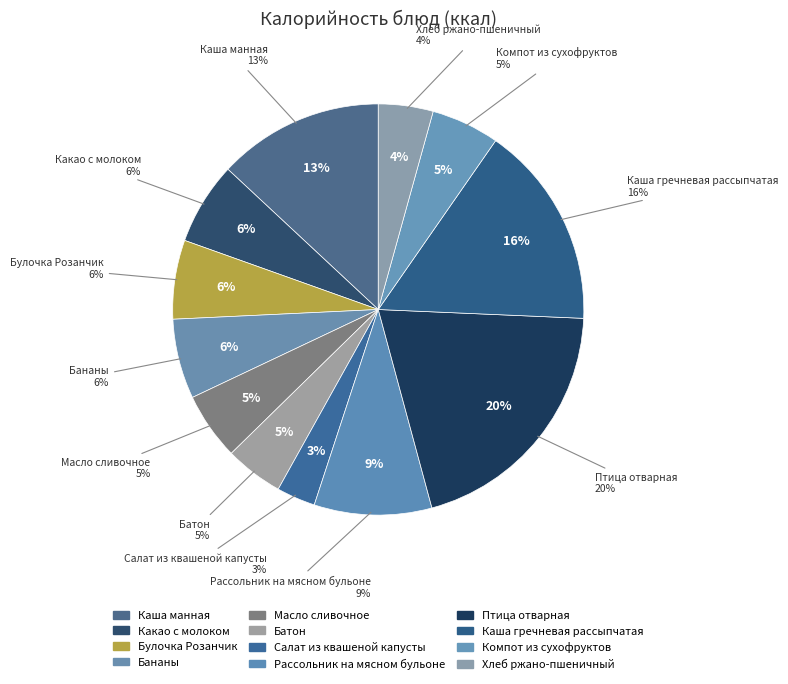

Is it true that Рассольник на мясном бульоне is 21% of the pie?

False